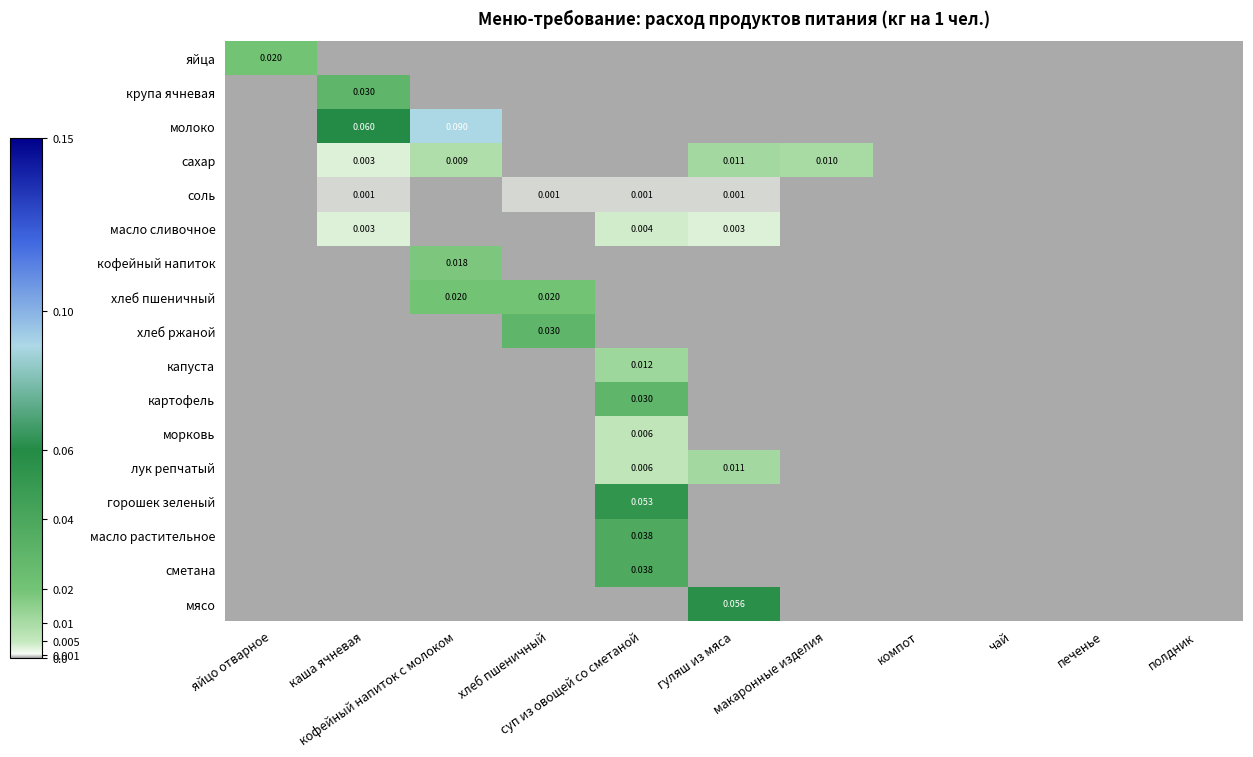

Is it true that соль equals 0.0 at компот?

True